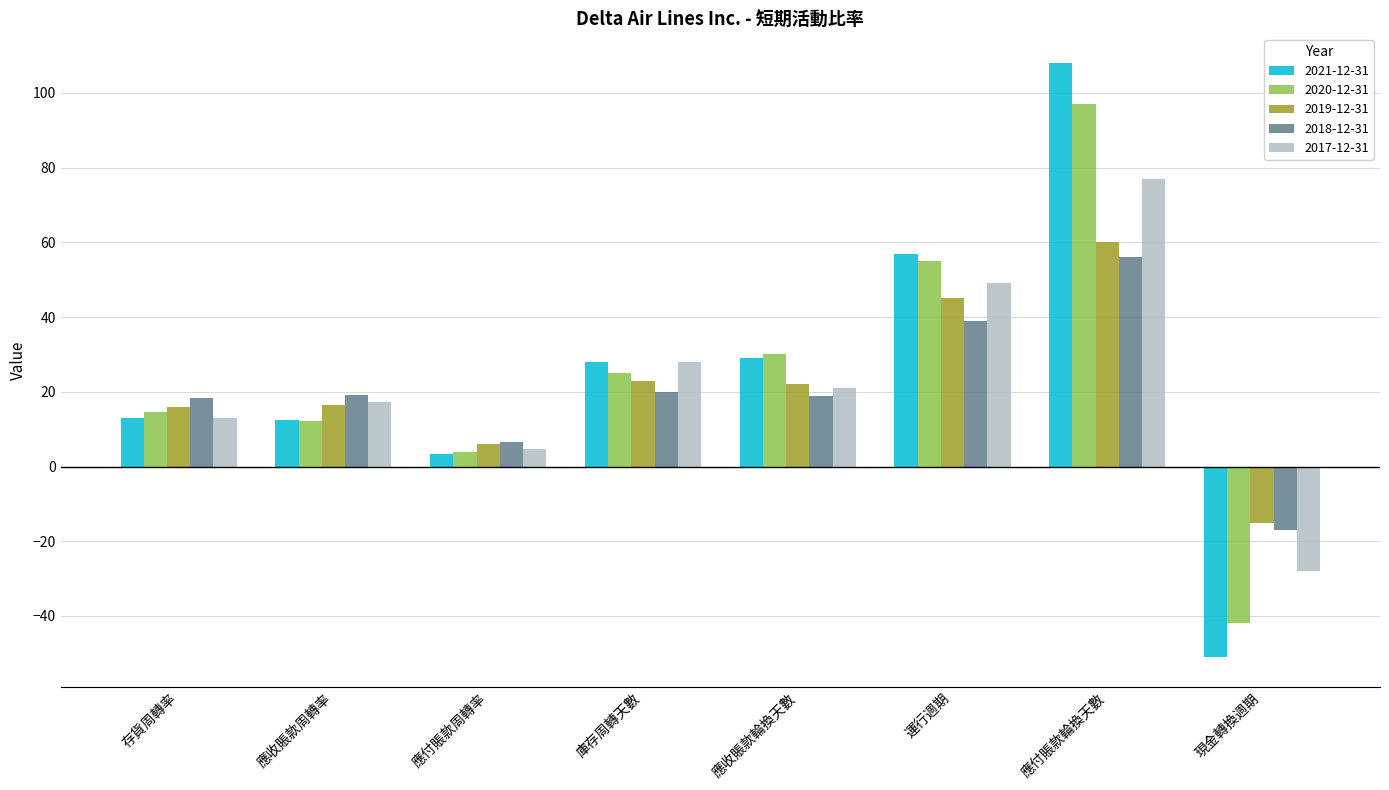

How many bars are there in each group?

5